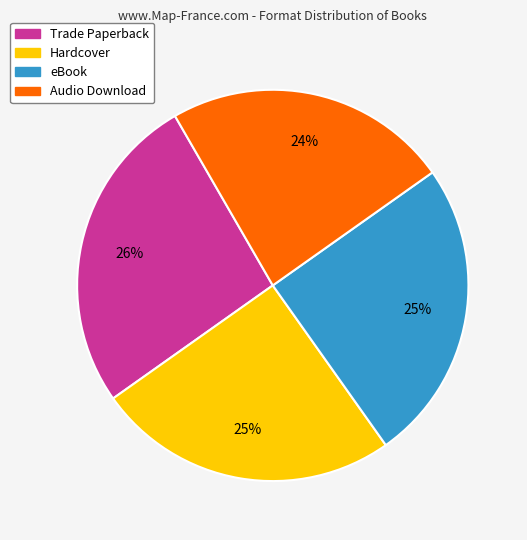

Is eBook the majority of the pie?

No